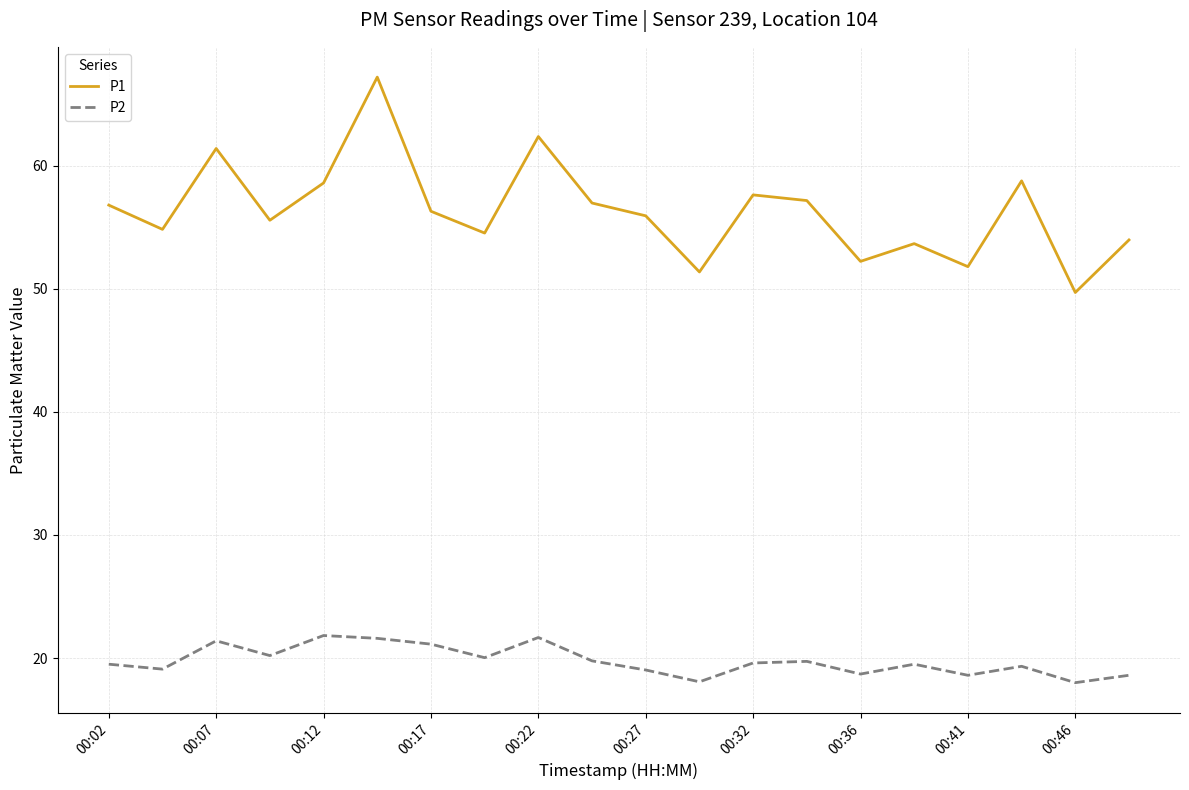

Rank the series by their maximum value, from lowest to highest.

P2, P1